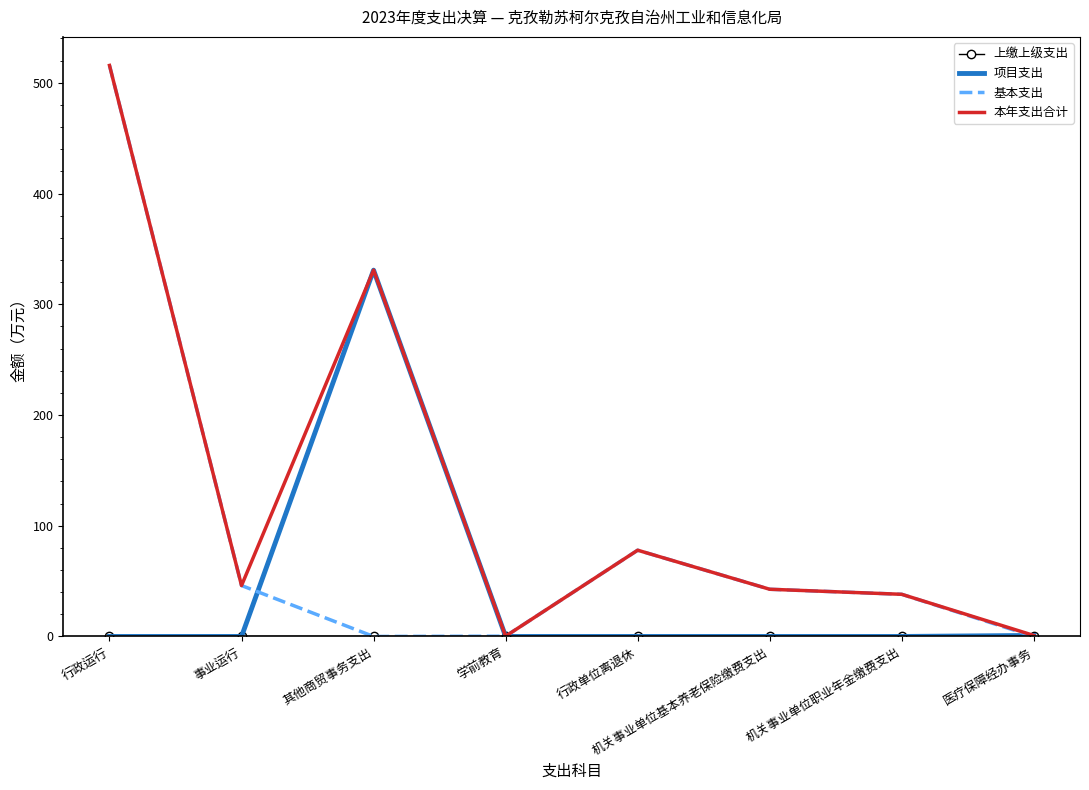

Where does the 基本支出 series first go above 42?

行政运行